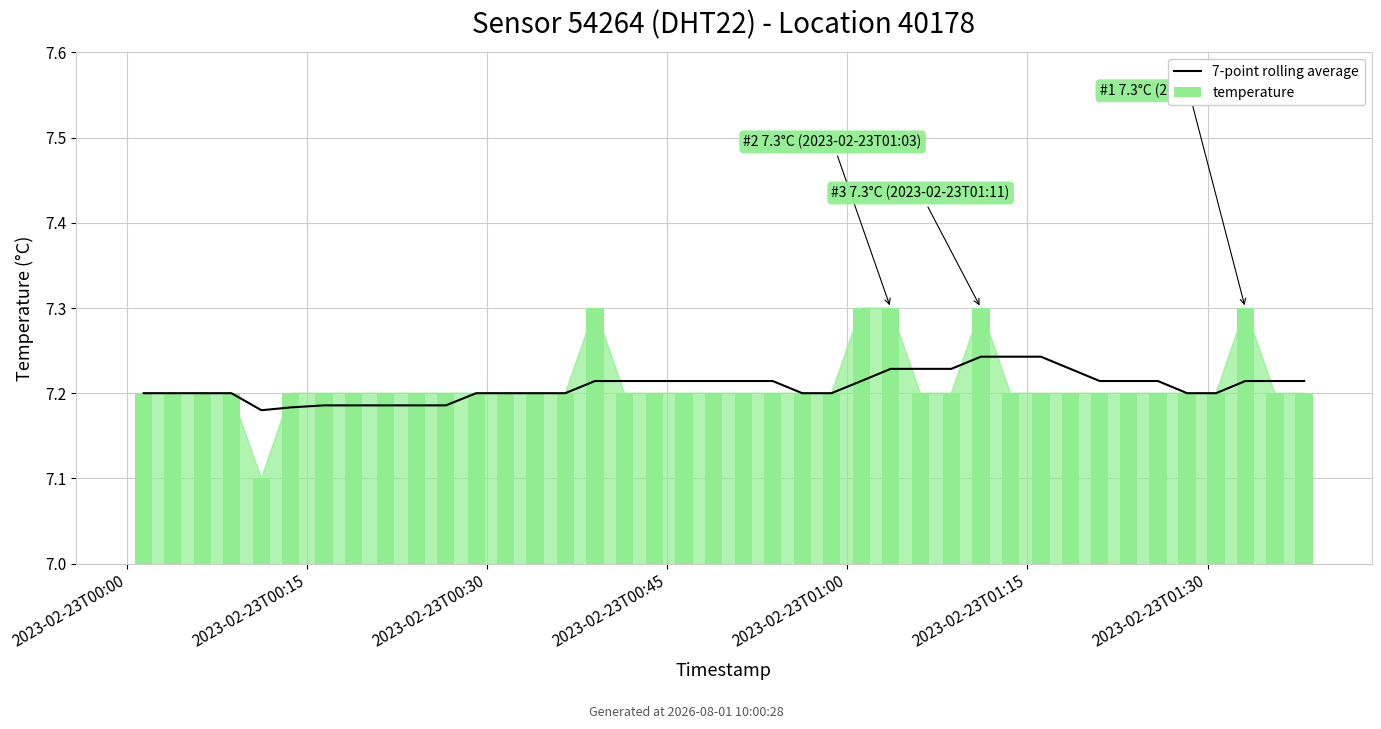

What is the average value of the 7-point rolling average series?

7.2